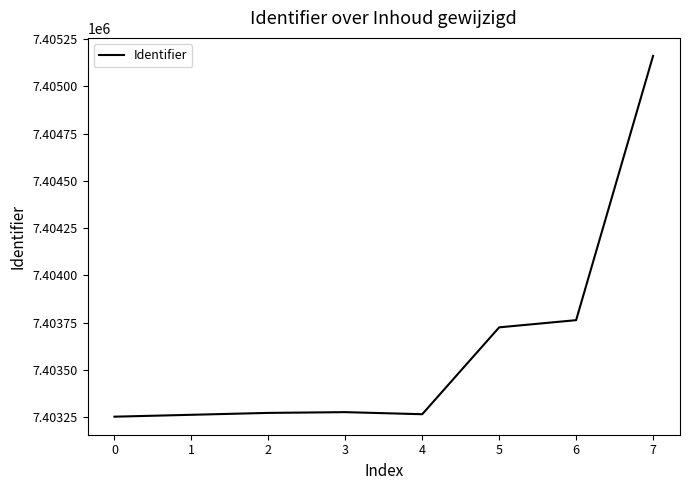

What is the maximum value shown in the chart?

7405160